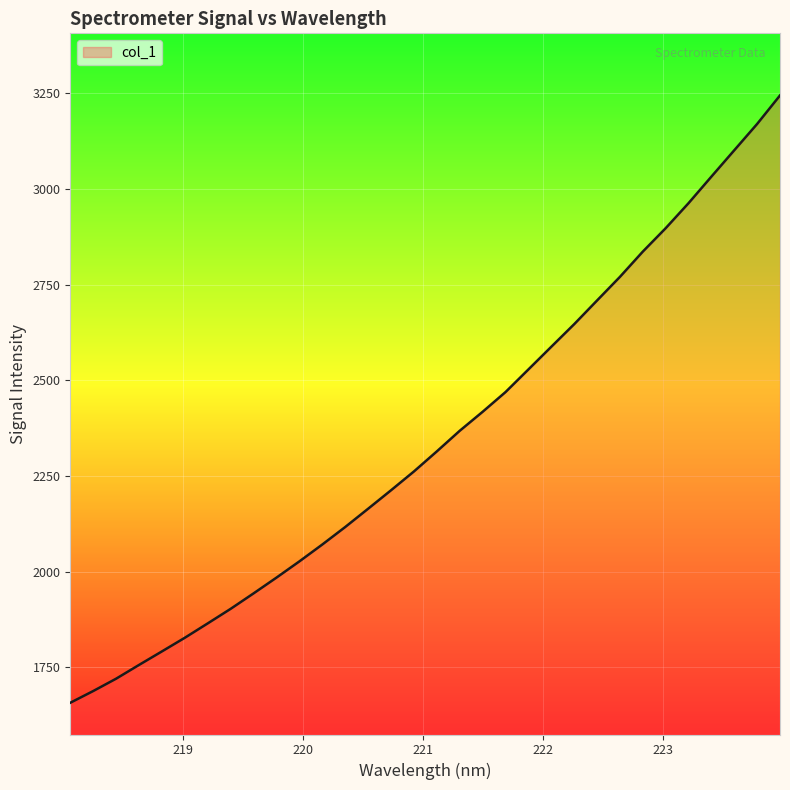

What is the difference between the maximum and minimum values?

1586.7